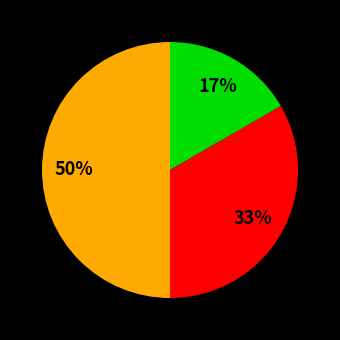

To the nearest percent, what is the difference between the largest and smallest slice percentages?

33%